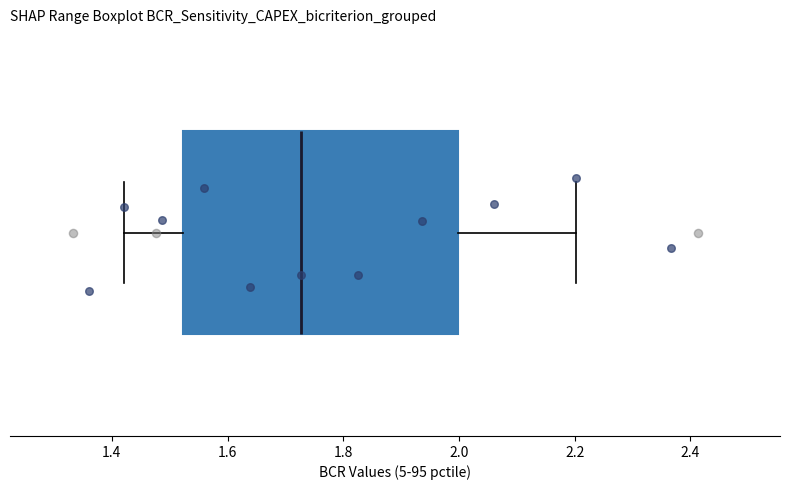

Transcribe this box plot: give where the median line is, the range the box spans, and where the two whiskers end, as read against the x-axis. The values are not printed on the chart, so give them approximately, as read against the axis.

median 1.72, box 1.52 to 2.00, whiskers 1.42 to 2.20